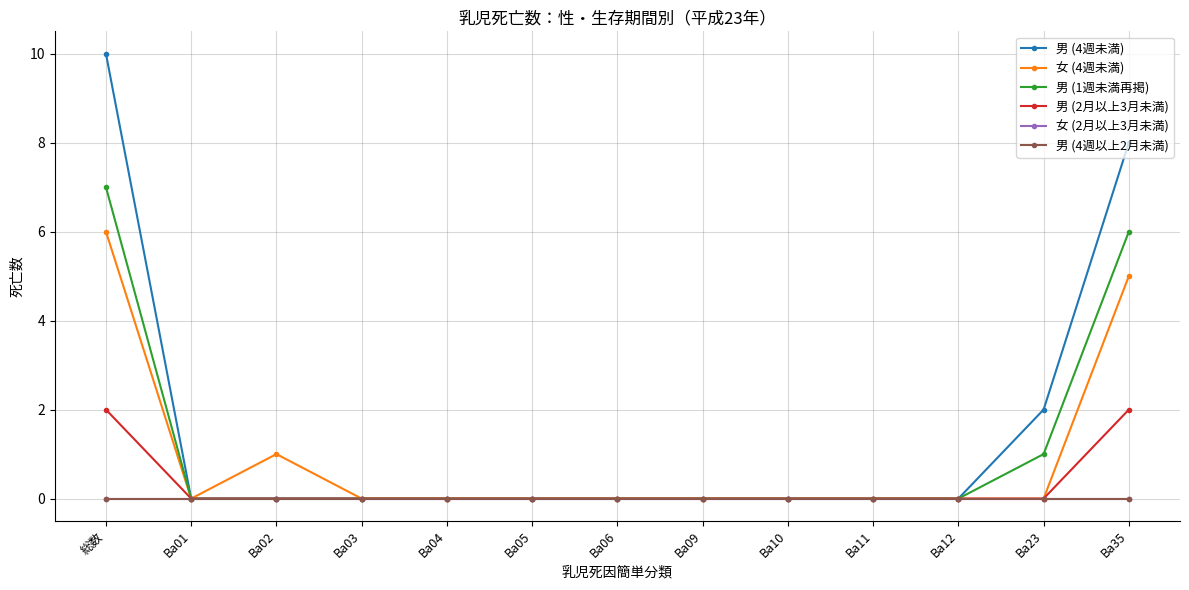

Is this an area chart (filled region under the line)?

No